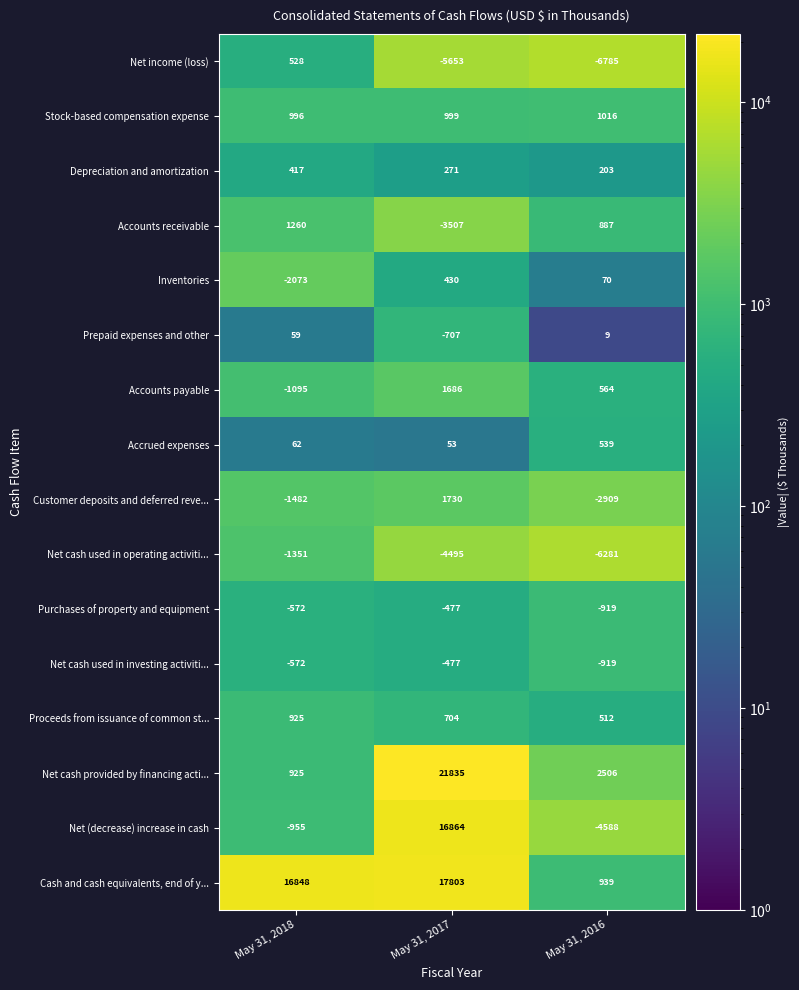

List the labels in order of Customer deposits and deferred reve... value, largest first.

May 31, 2017, May 31, 2018, May 31, 2016